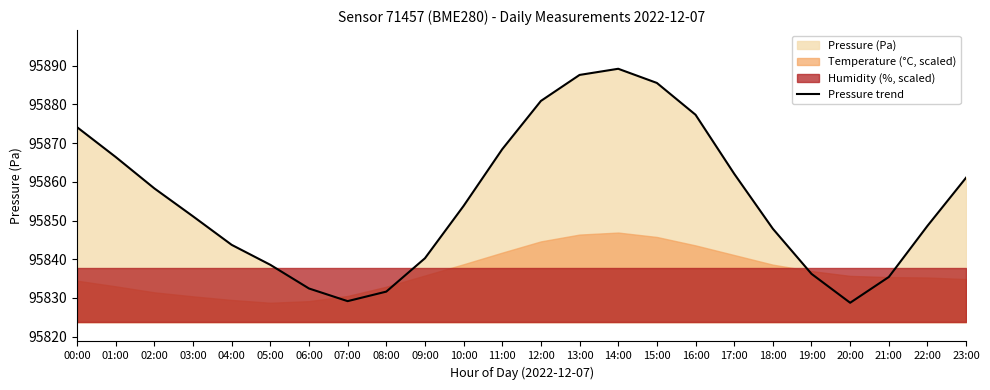

How many points are higher than both their immediate neighbors (excluding endpoints)?

1